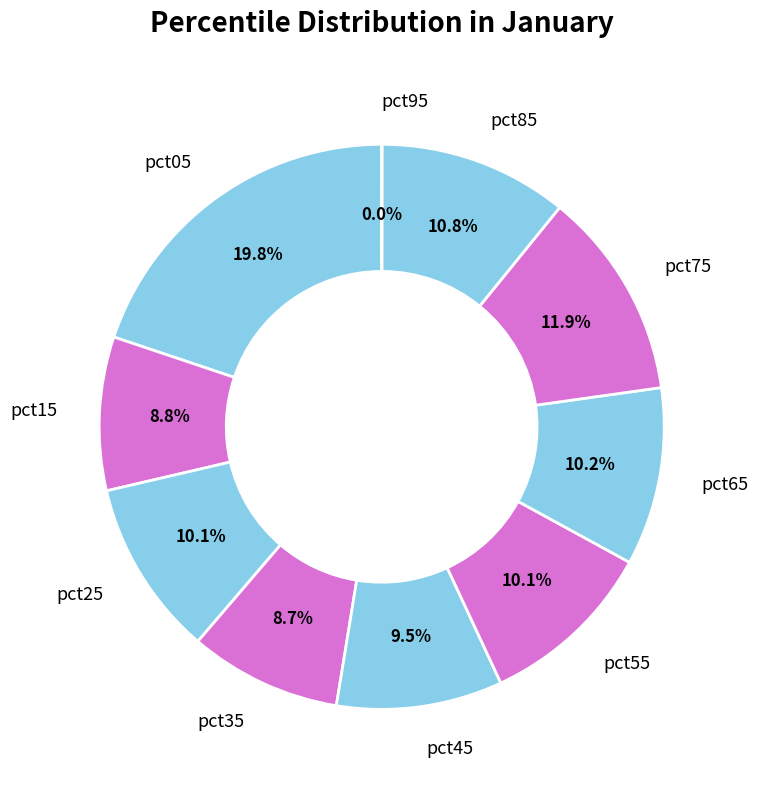

Is it true that pct75 is 18% of the pie?

False